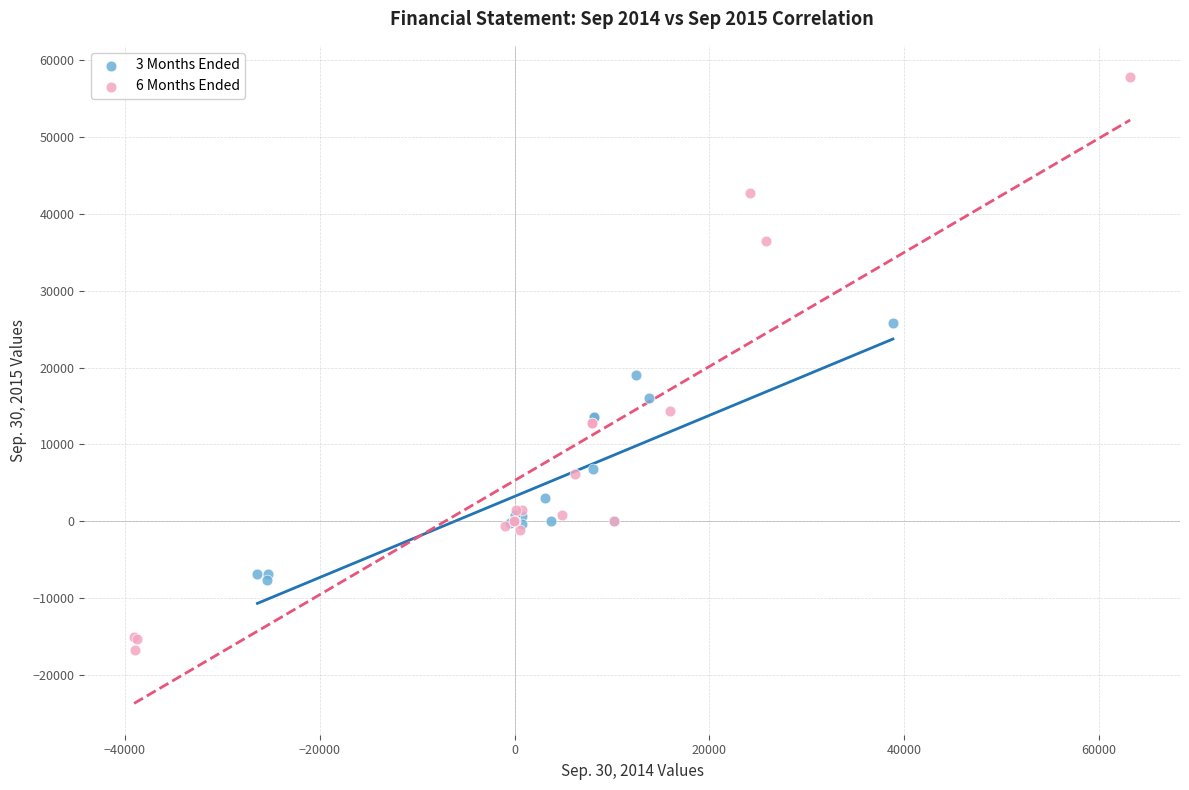

Which series has the largest Y range (max minus min)?

6 Months Ended